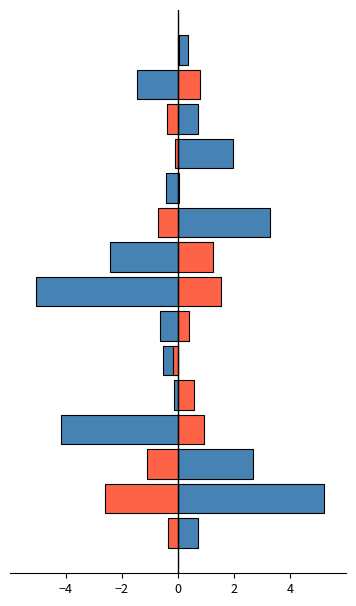

Reading left to right, transcribe all the data shown in this chart.

SDS_P1: 0.7	5.2	2.7	-4.2	-0.1	-0.5	-0.6	-5.0	-2.4	3.3	-0.4	2.0	0.7	-1.5	0.4
SDS_P2: -0.4	-2.6	-1.1	0.9	0.6	-0.2	0.4	1.5	1.2	-0.7	0.0	-0.1	-0.4	0.8	0.0